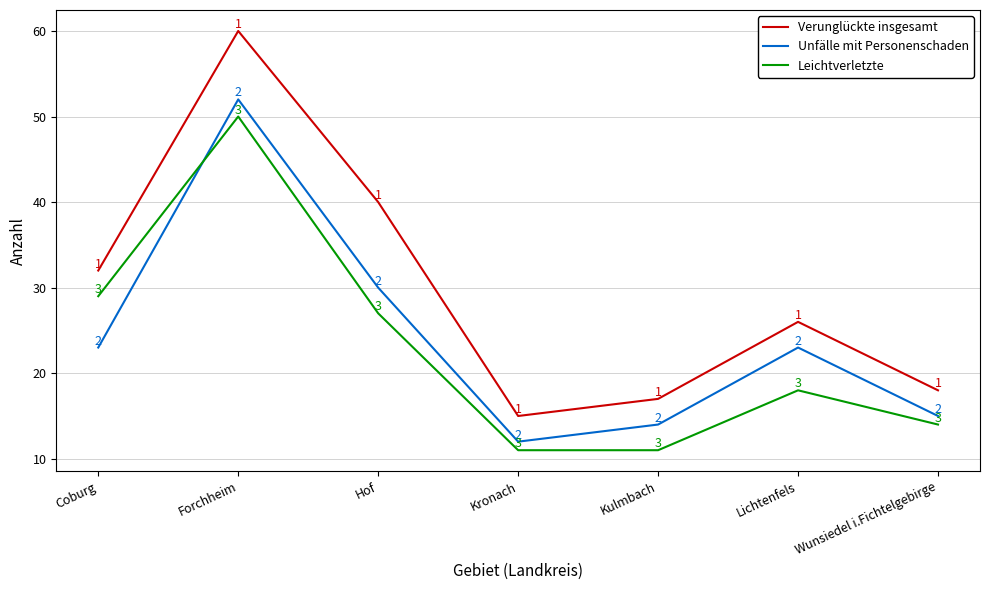

What is the highest value of the Verunglückte insgesamt series?

60